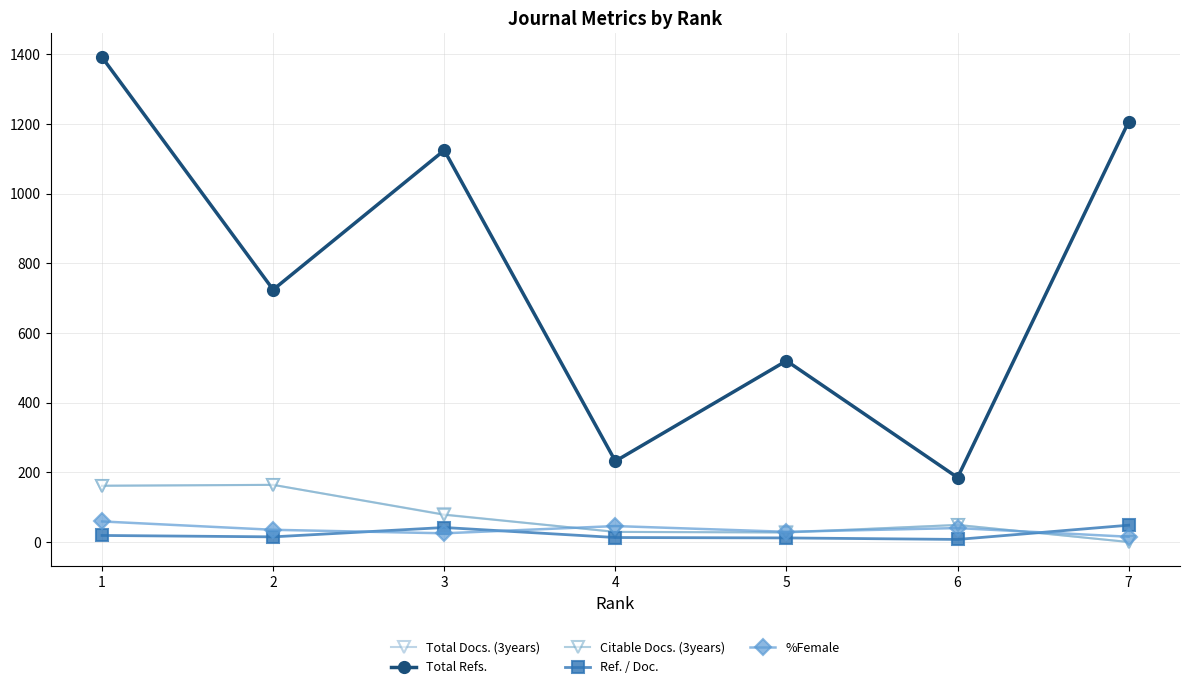

What are all the series names shown in the legend?

Total Docs. (3years), Total Refs., Citable Docs. (3years), Ref. / Doc., %Female